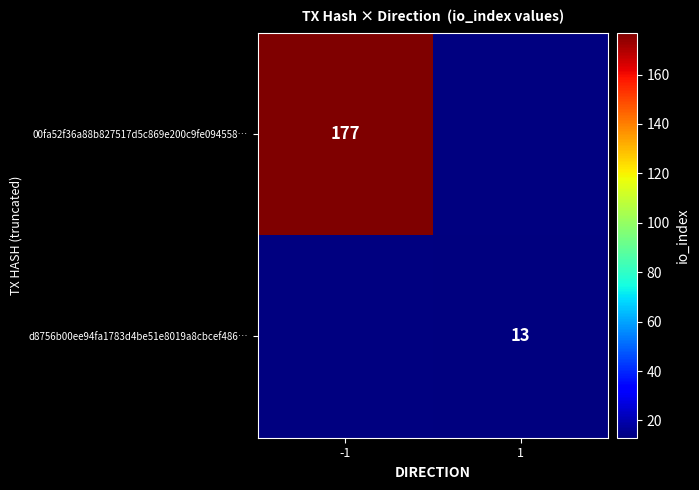

Is it true that 00fa52f36a88b827517d5c869e200c9fe094558… equals 177 at -1?

True